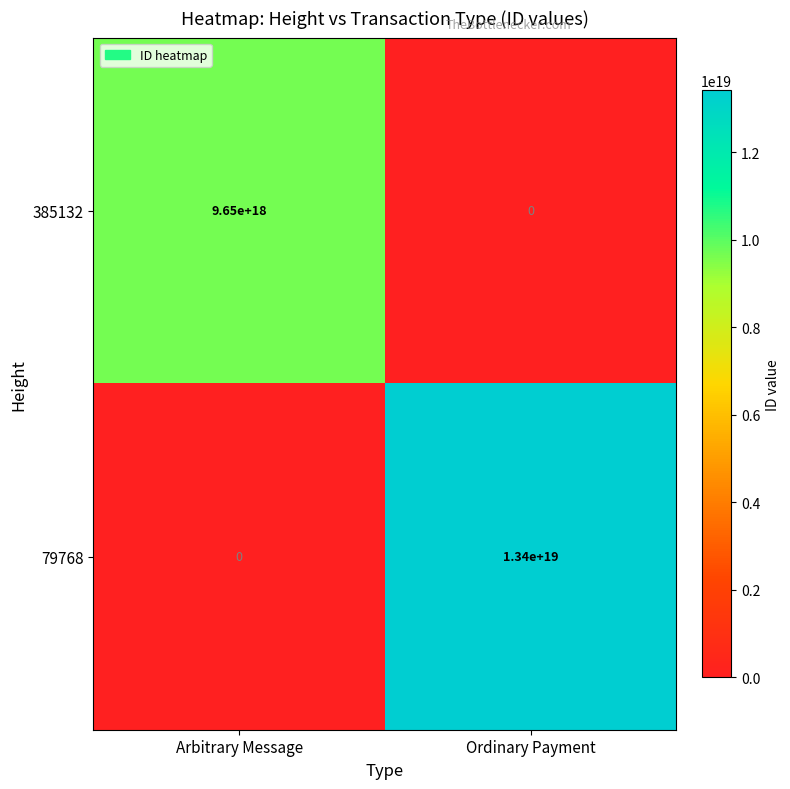

At which label does 79768 reach its peak?

Ordinary Payment